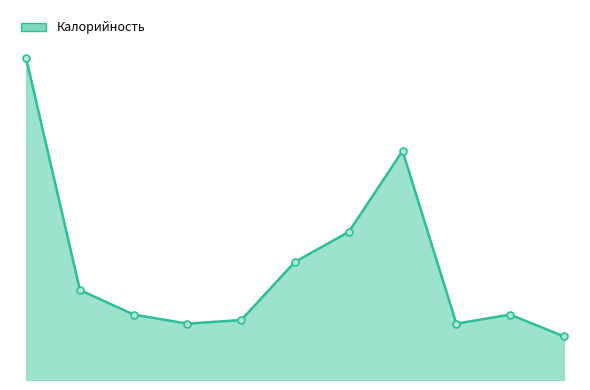

What is the difference between the maximum and second lowest values?

292